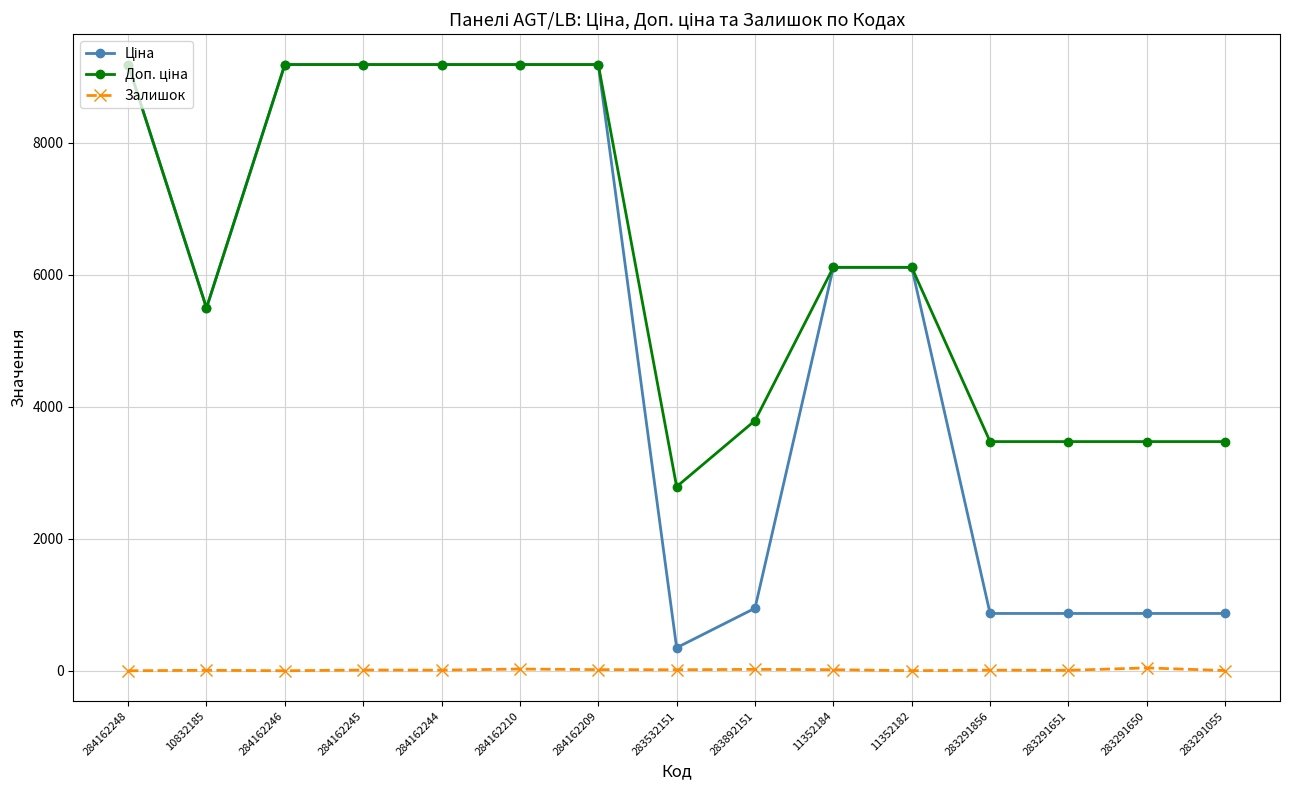

Is it true that Залишок equals 0.0 at 284162246?

True